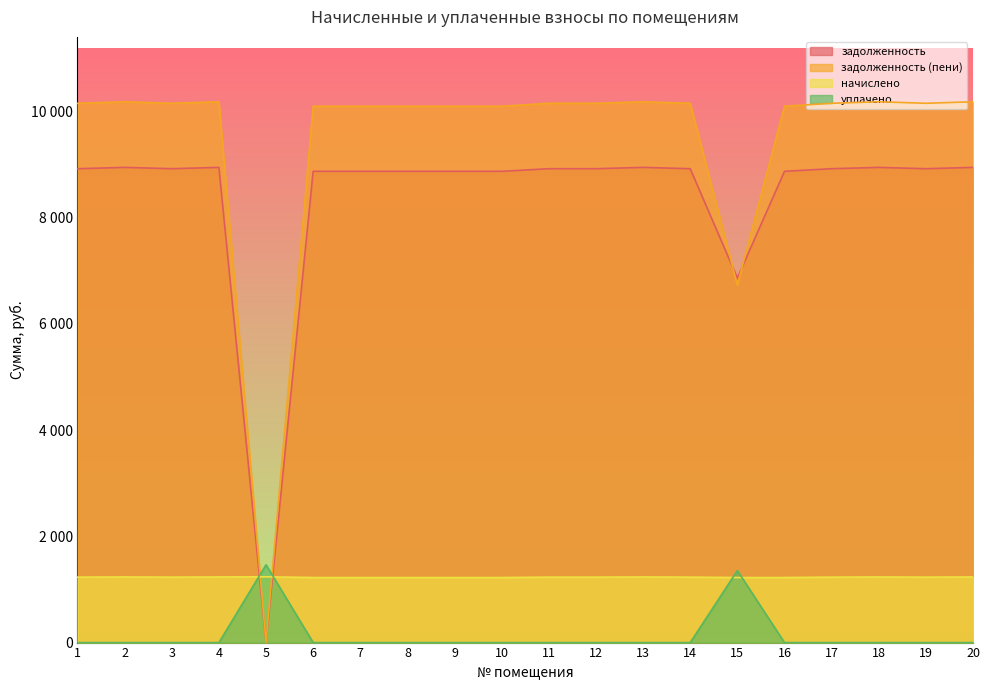

How many intersections are there between уплачено and начислено?

4